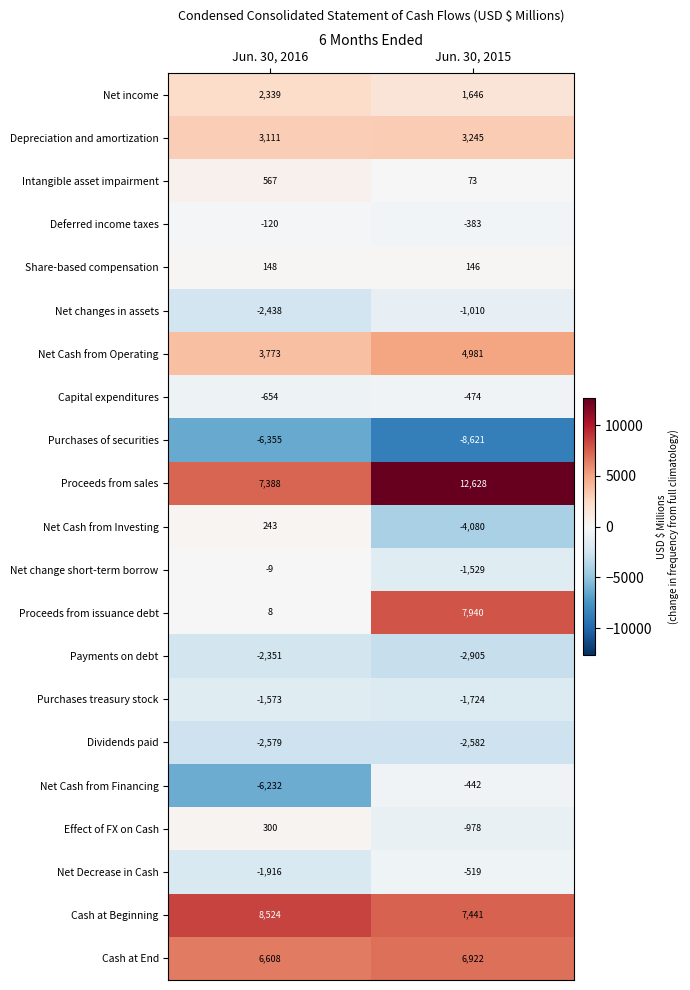

What is the sum of the Proceeds from sales values at Jun. 30, 2016 and Jun. 30, 2015?

20016